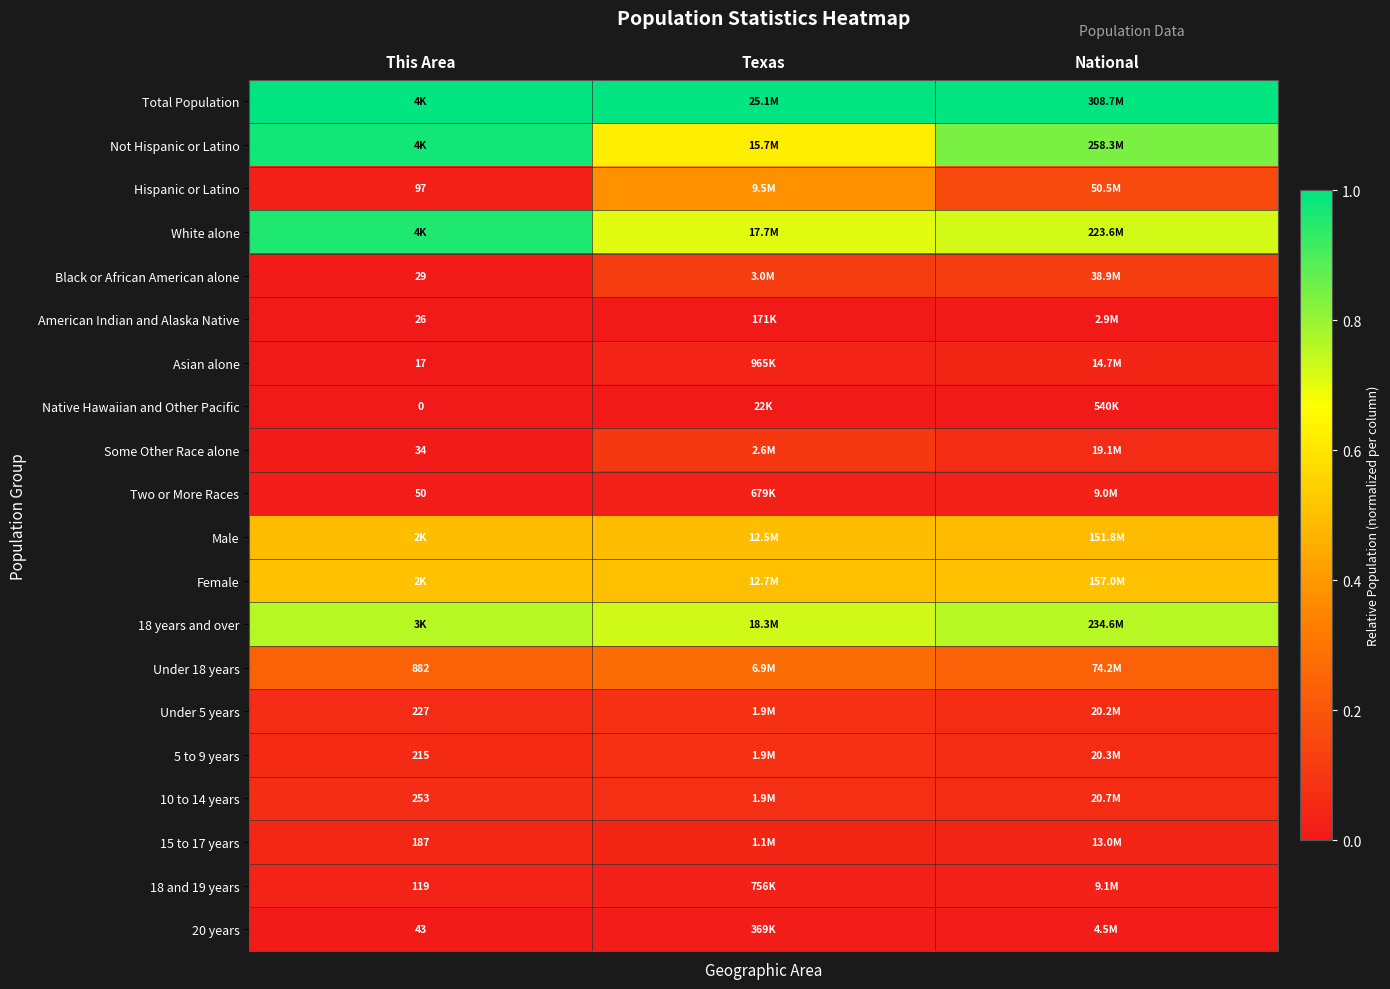

The value of Total Population at Texas is 1.0. True or false?

True